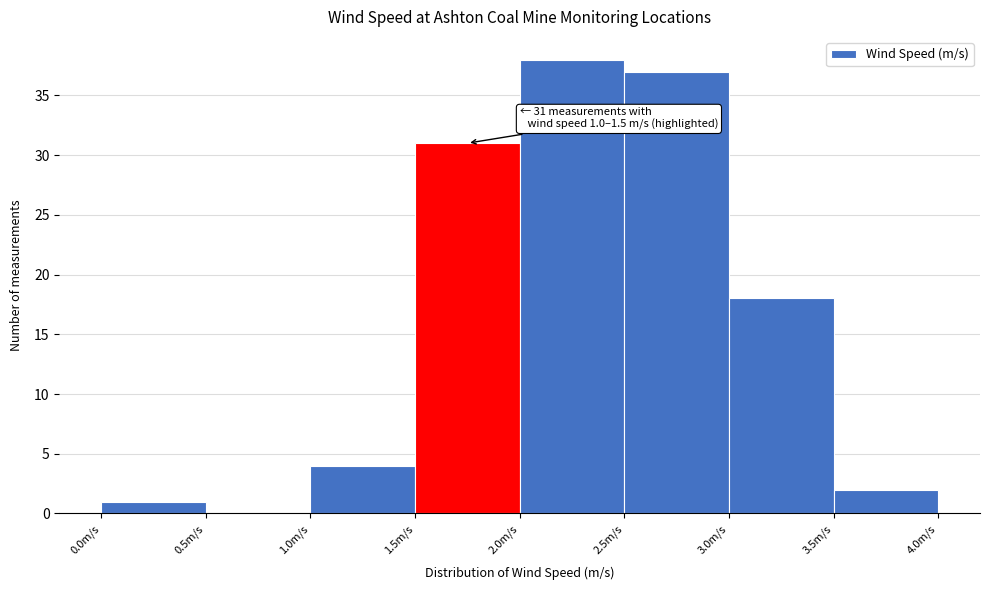

Which range on the x-axis has the tallest bar?

2.0 to 2.5